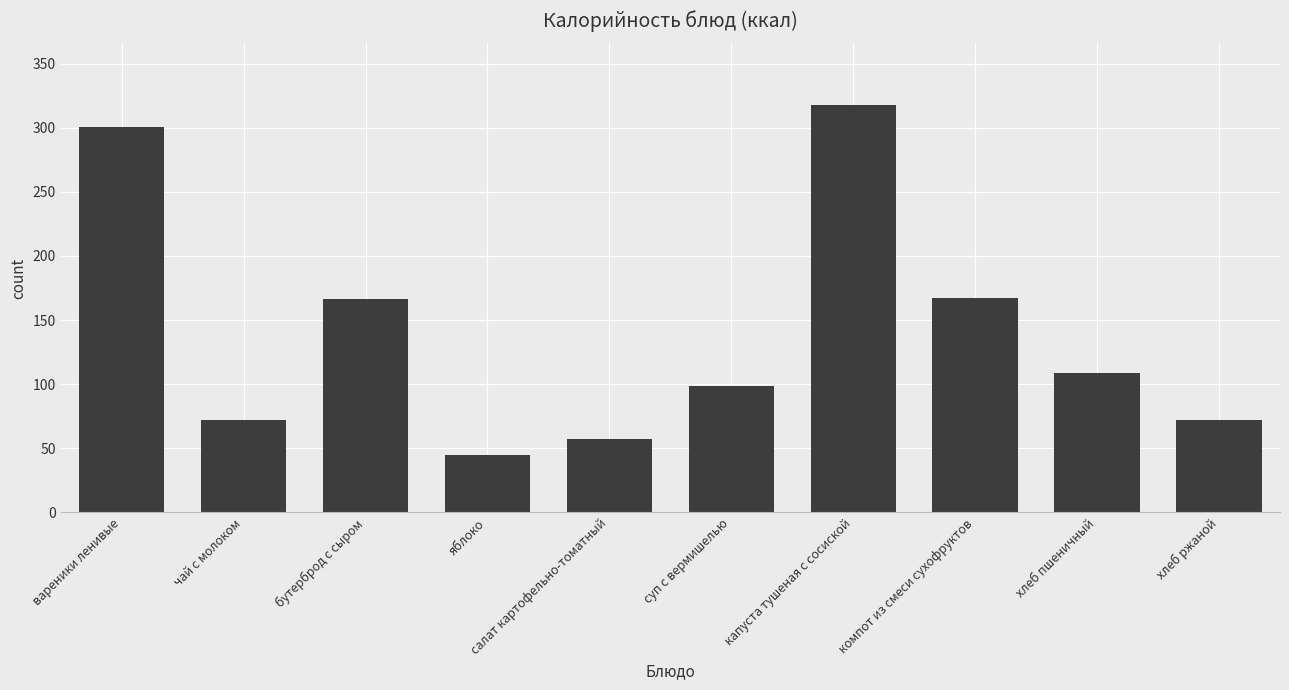

What is the approximate value at салат картофельно-томатный?

57.3